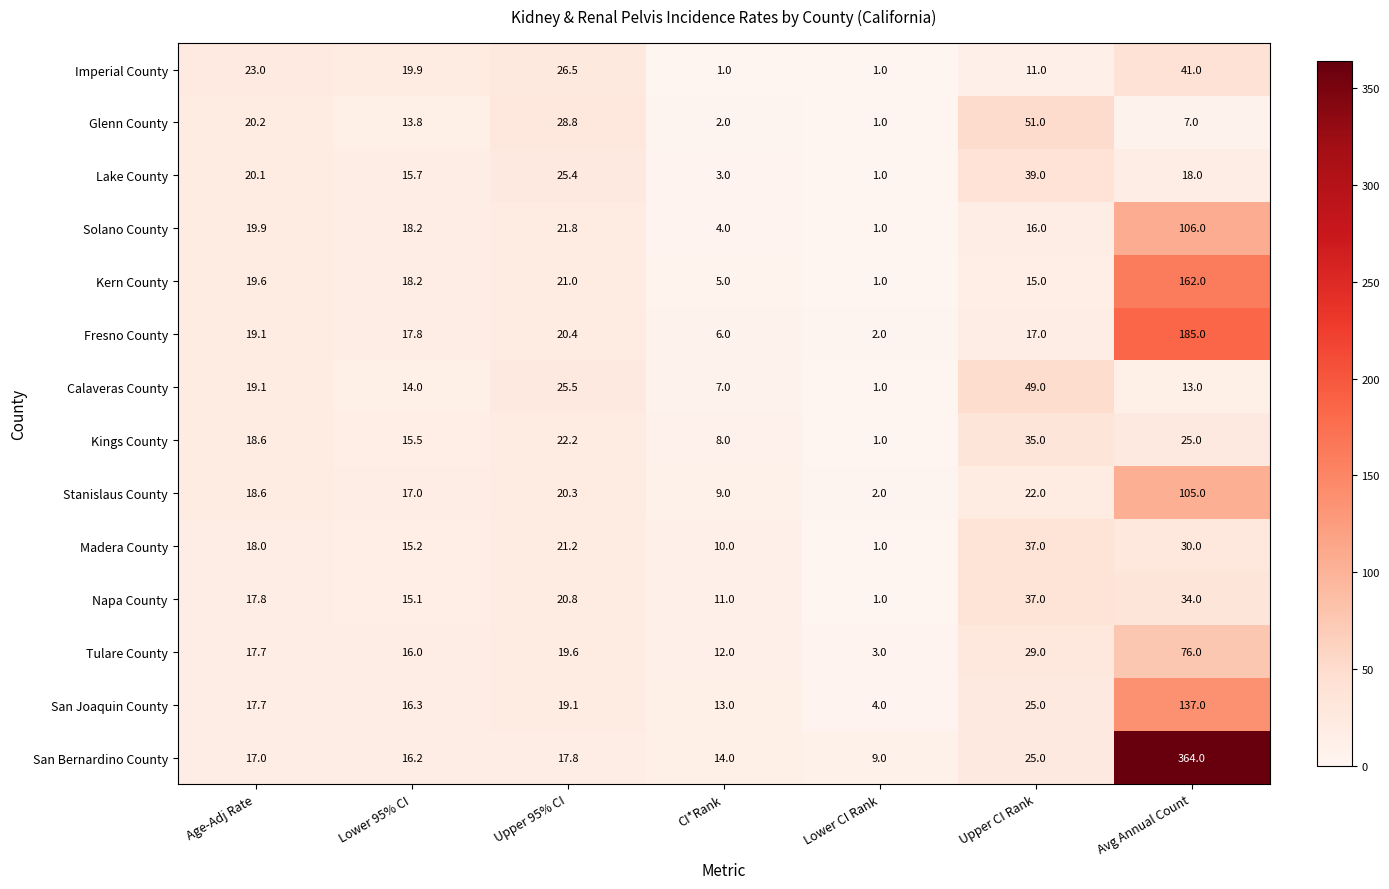

Which series has the largest total across all categories?

San Bernardino County